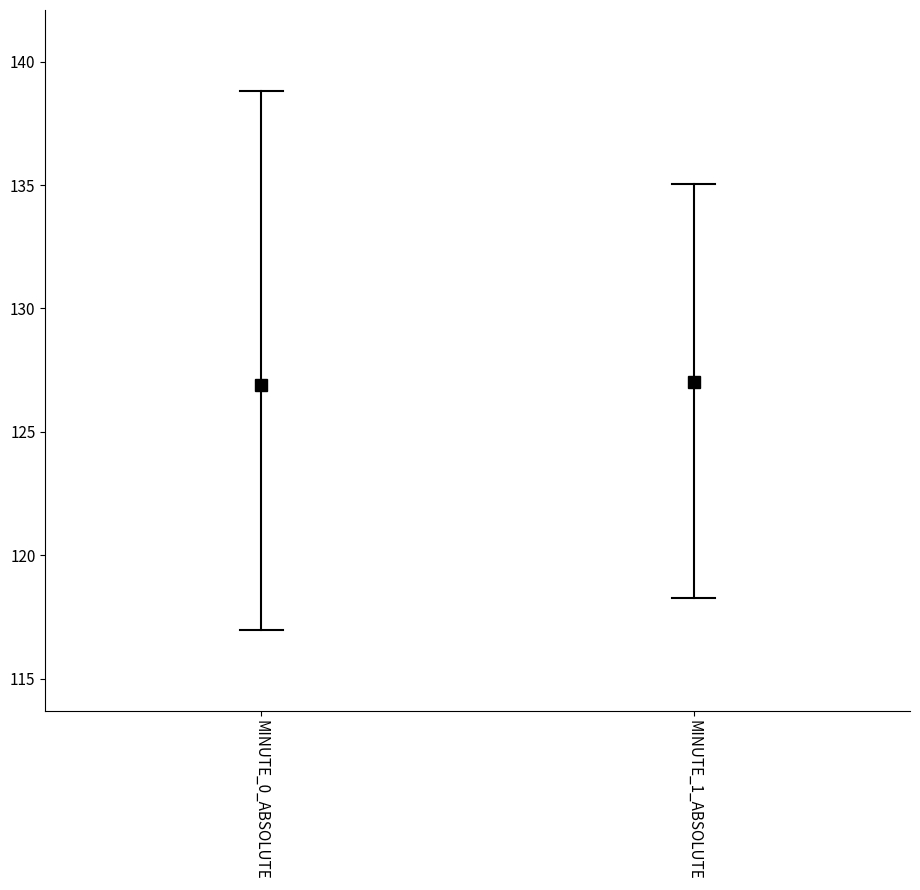

What is the difference between the maximum and minimum values?

21.8